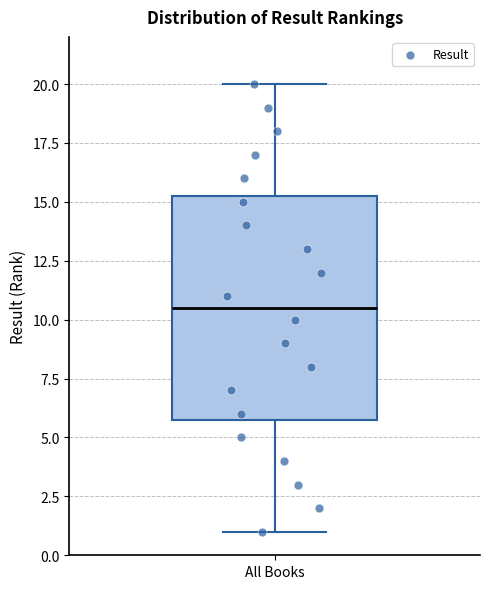

Where does the median line of the box for All Books sit on the y-axis? The values are not printed on the chart, so give them approximately, as read against the axis.

10.5